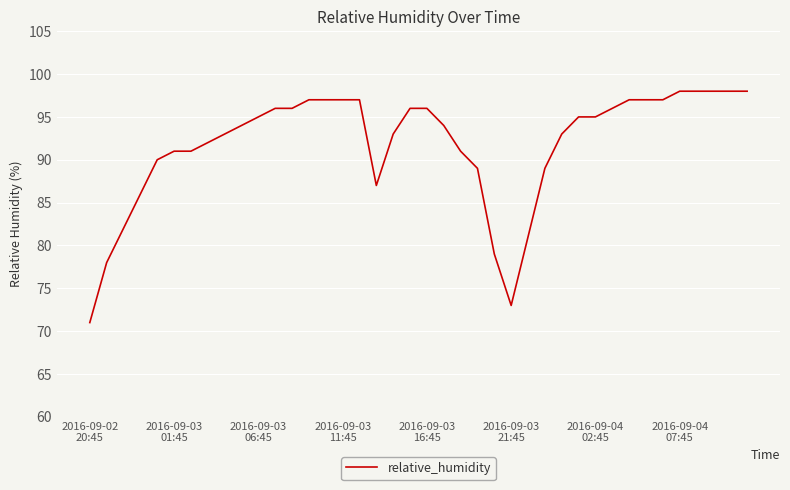

What is the difference between the maximum and minimum values?

27